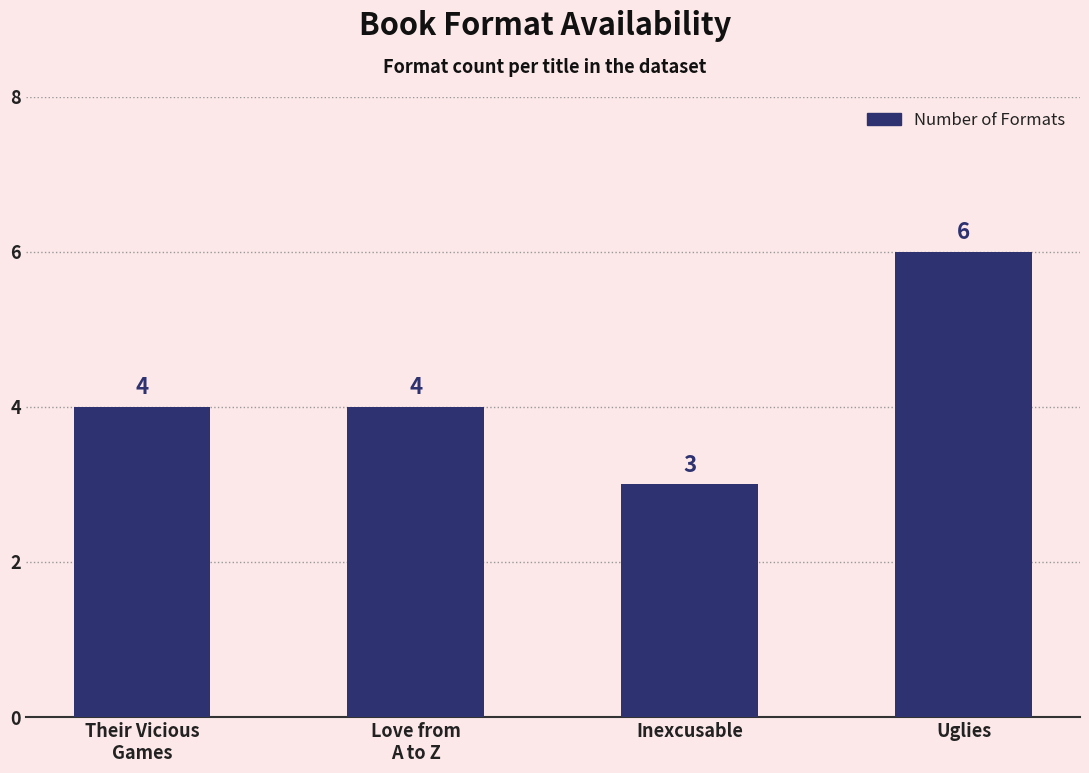

How many series are shown in this chart?

1